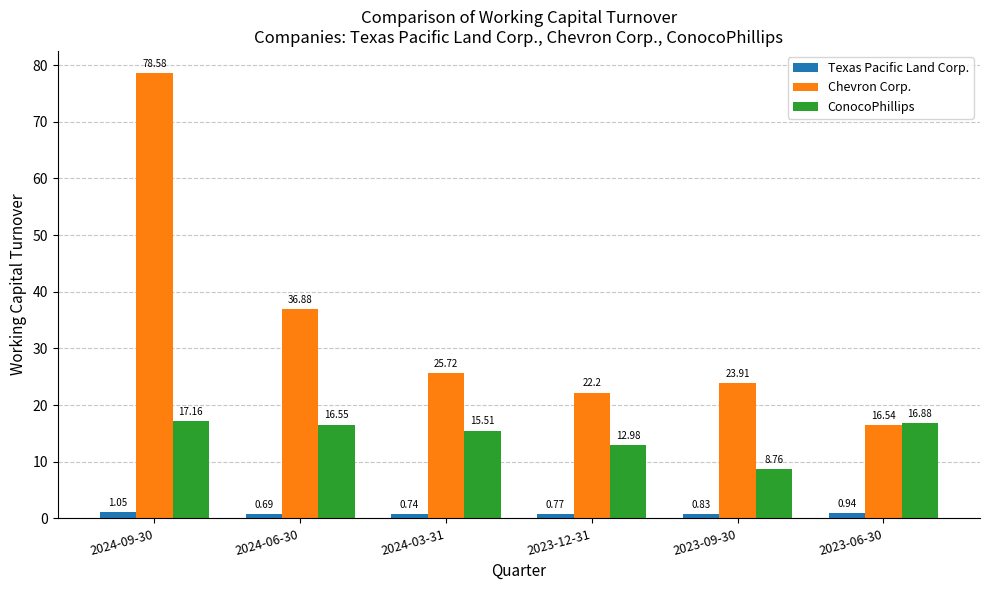

What is the difference between the ConocoPhillips values at 2023-12-31 and 2024-09-30?

4.2